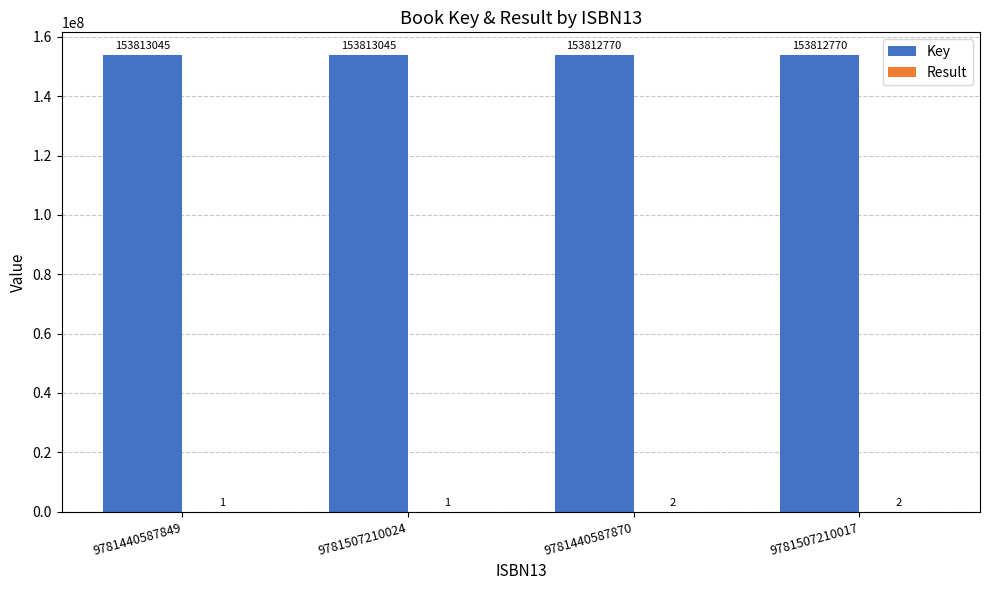

Read the Key value at 9781440587849.

153813045